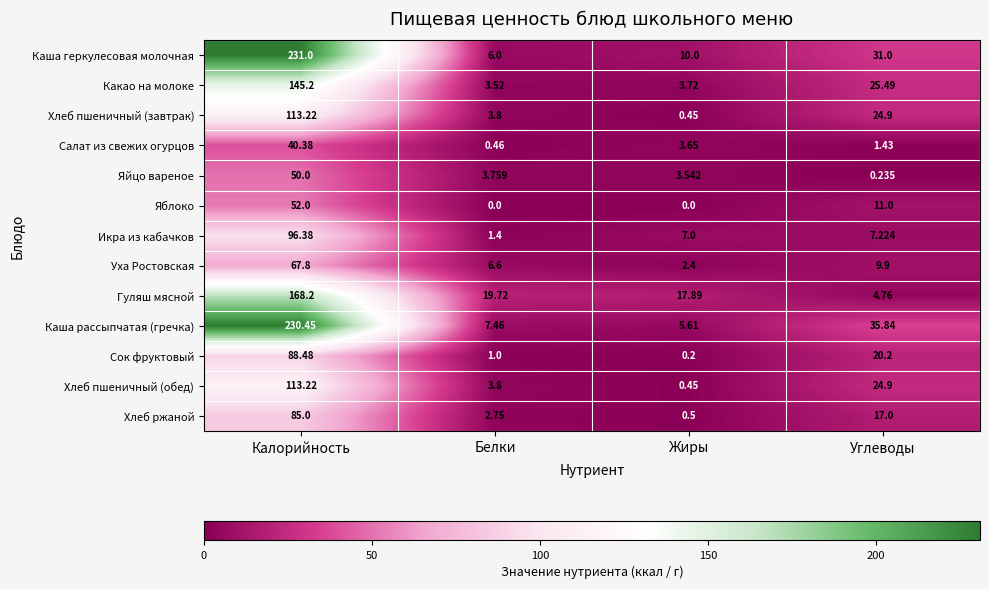

At which label does Каша рассыпчатая (гречка) reach its minimum?

Жиры